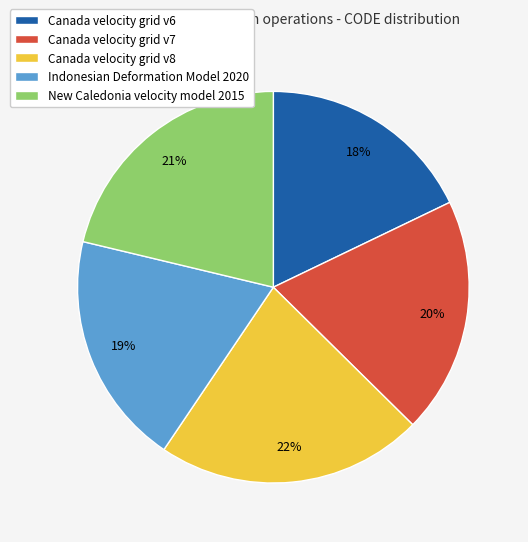

Is the sum of Indonesian Deformation Model 2020 and Canada velocity grid v7 greater than half?

No